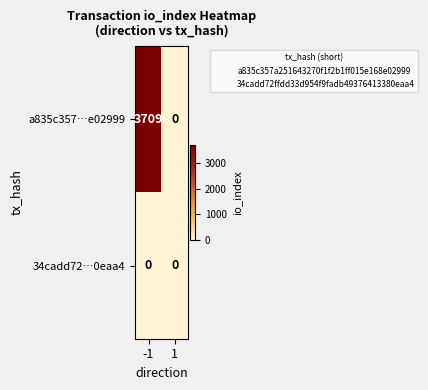

Rank the series by their average value, from highest to lowest.

a835c357…e02999, 34cadd72…0eaa4